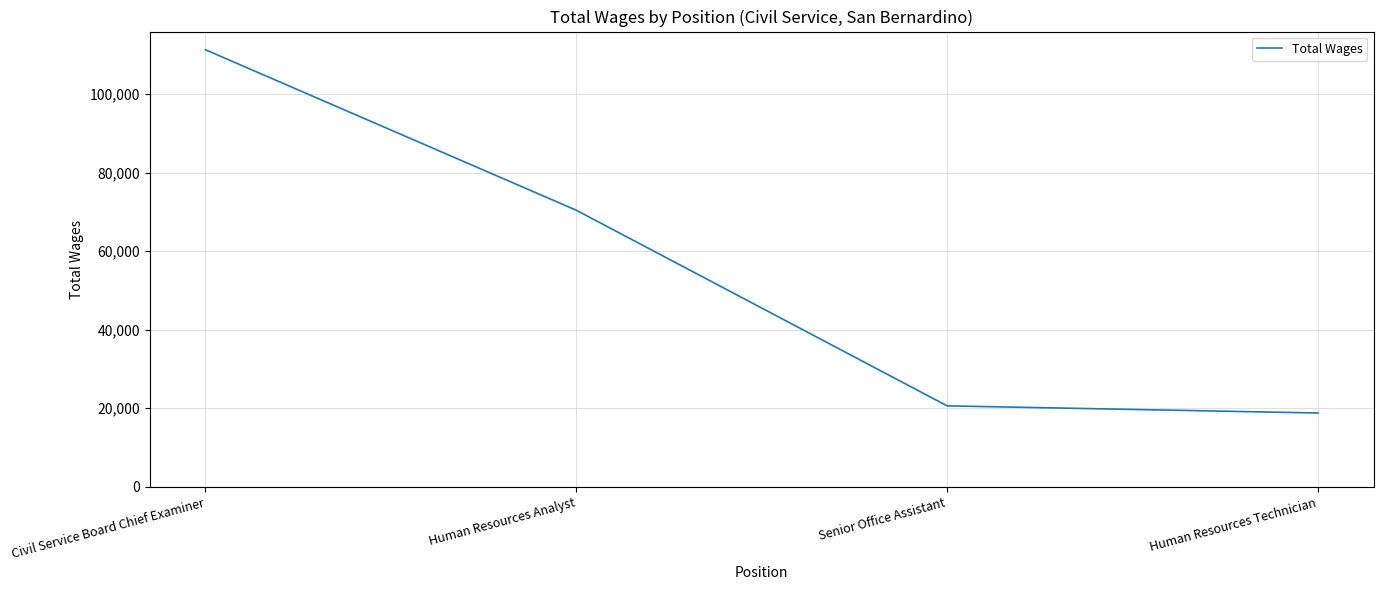

How many lines are shown in the chart?

1